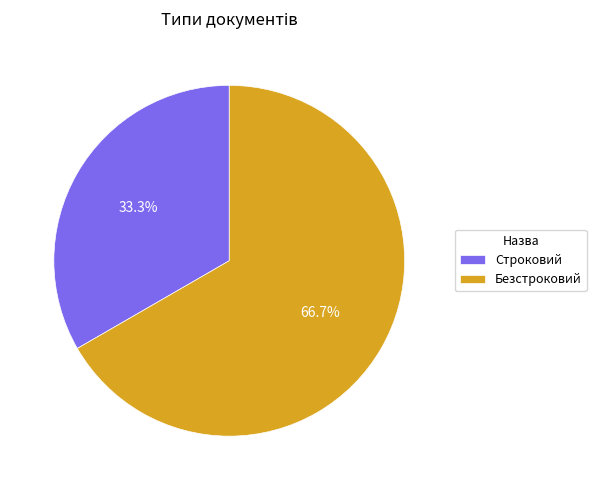

What percentage is the Безстроковий slice, to the nearest percent?

67%